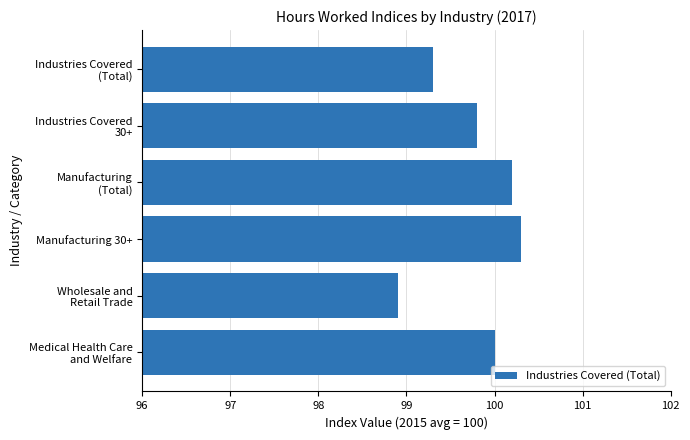

List the labels in order of value, largest first.

Manufacturing 30+, Manufacturing
(Total), Medical Health Care
and Welfare, Industries Covered
30+, Industries Covered
(Total), Wholesale and
Retail Trade